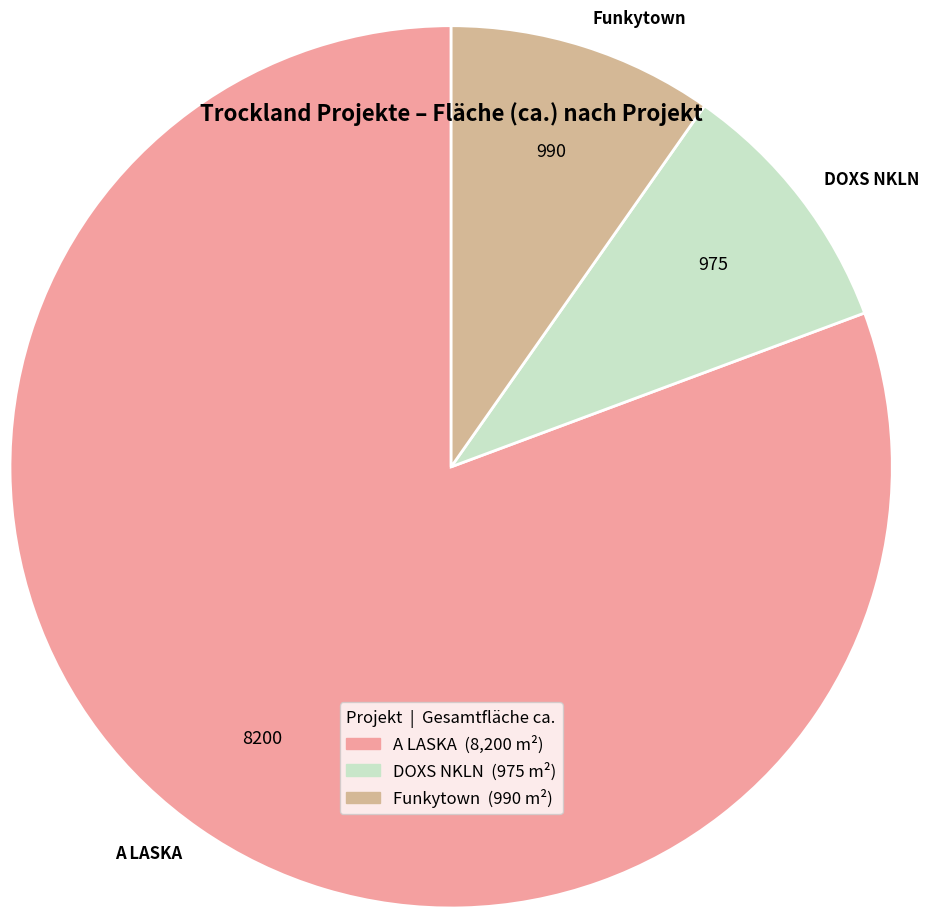

How many segments does this pie chart have?

3